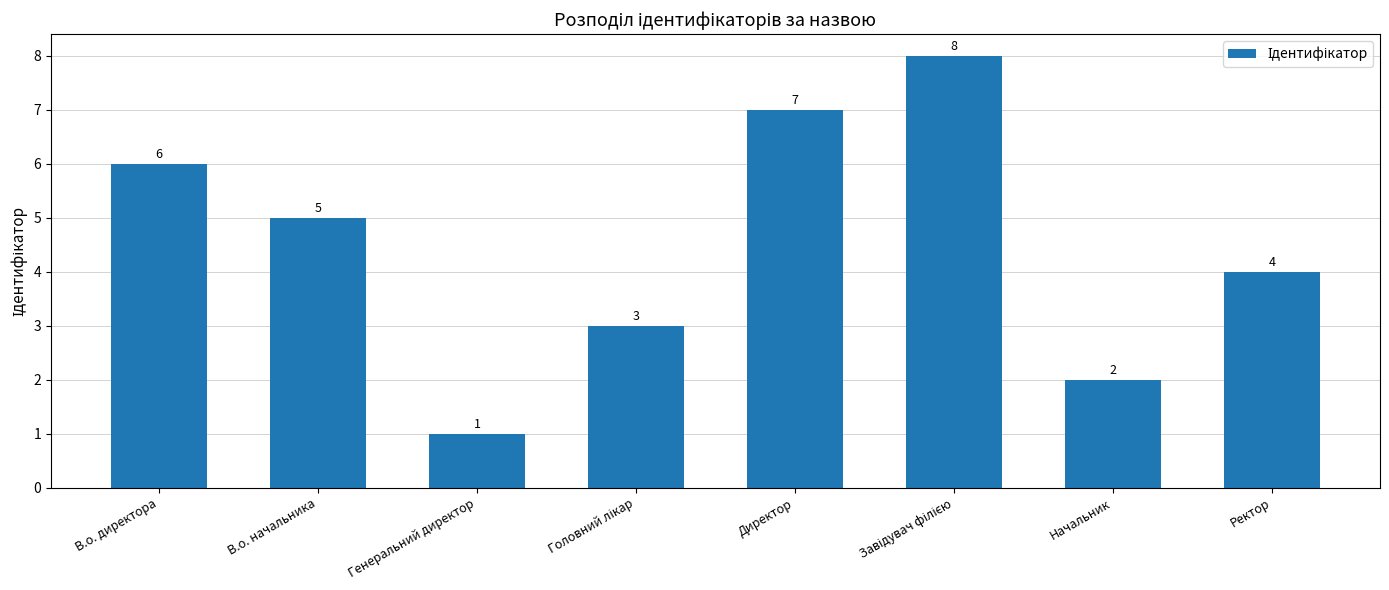

What is the ratio of the value at Директор to the value at В.о. начальника?

1.4